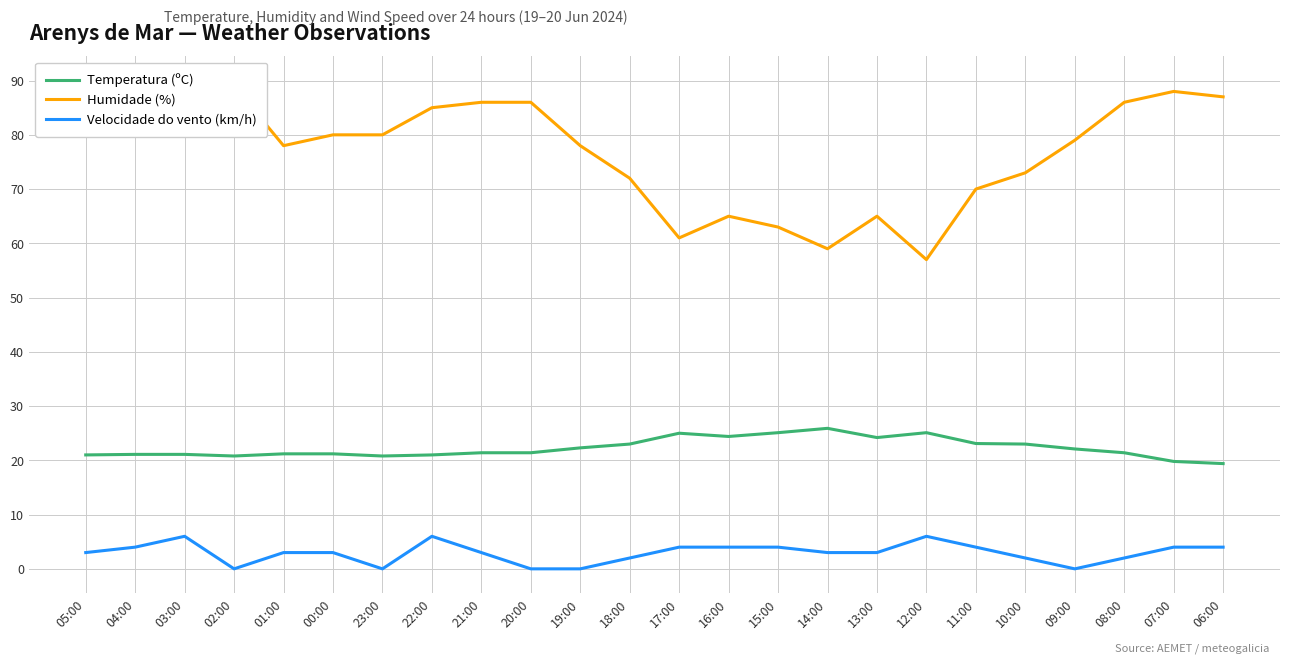

Is the value of Temperatura (ºC) at 06:00 greater than the value of Velocidade do vento (km/h) at 22:00?

Yes